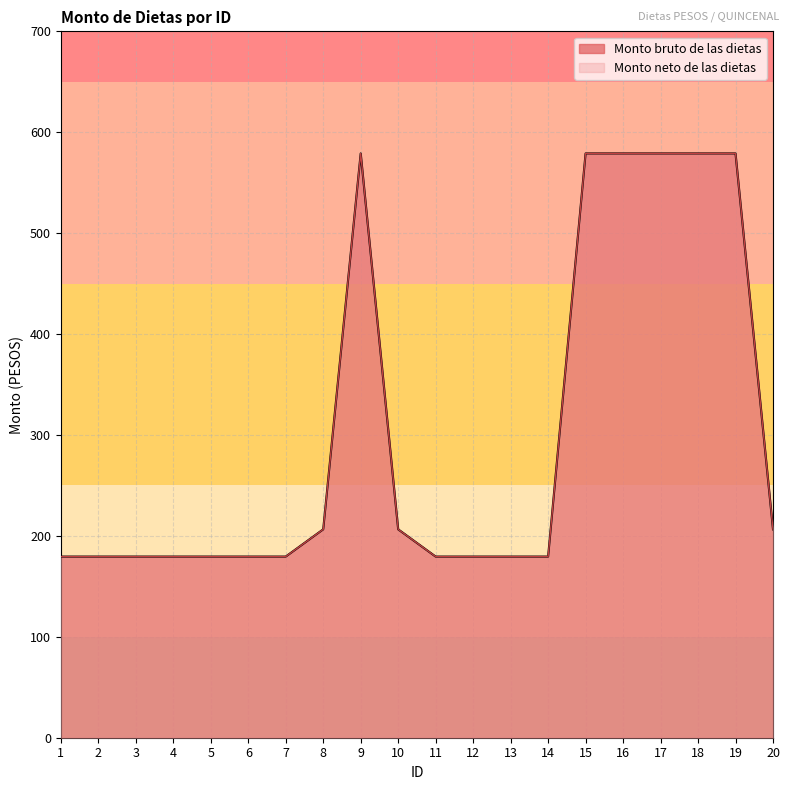

Which series has the largest total across all categories?

Monto bruto de las dietas